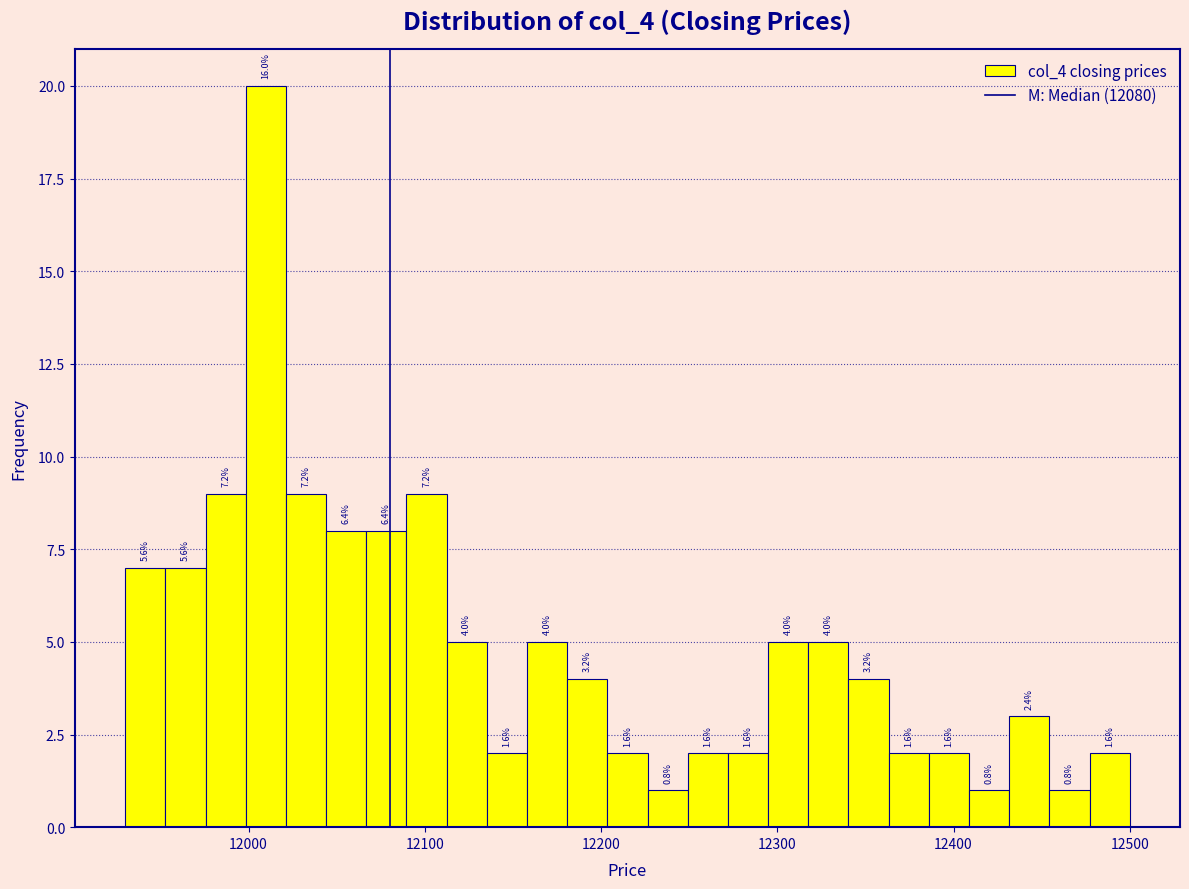

Around what value on the x-axis is the tallest bar? Give the approximate position of its centre, as read against the axis.

12010